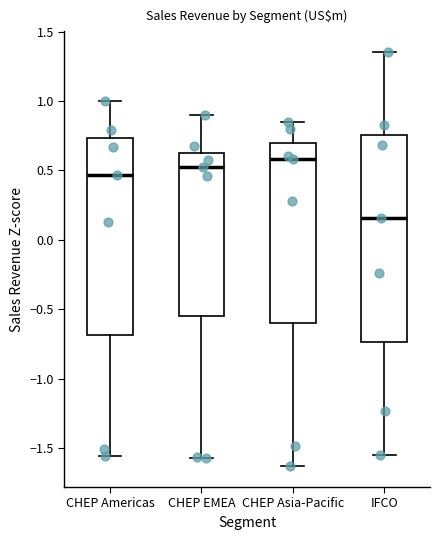

Reading left to right, read every box against the y-axis: the position of its median line, the range the box covers, and the ends of its whiskers. The values are not printed on the chart, so give them approximately, as read against the axis.

CHEP Americas: median 0.45, box -0.70 to 0.75, whiskers -1.55 to 1.00
CHEP EMEA: median 0.50, box -0.55 to 0.65, whiskers -1.55 to 0.90
CHEP Asia-Pacific: median 0.60, box -0.60 to 0.70, whiskers -1.65 to 0.85
IFCO: median 0.15, box -0.75 to 0.75, whiskers -1.55 to 1.35